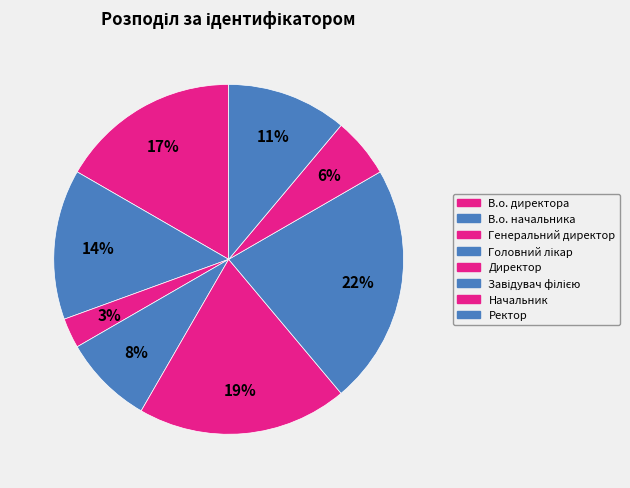

Is it true that В.о. начальника is 23% of the pie?

False